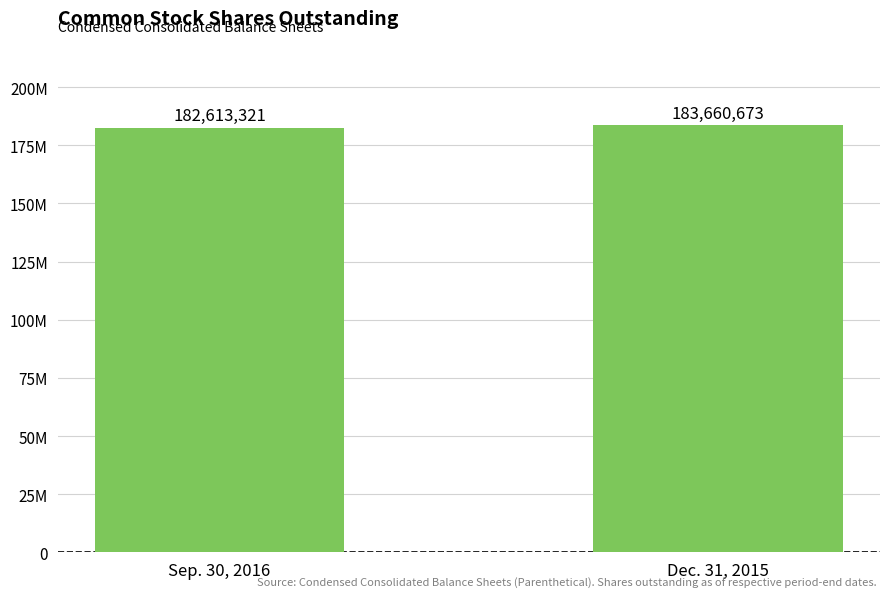

What is the value of the 2nd bar from the left?

183660673